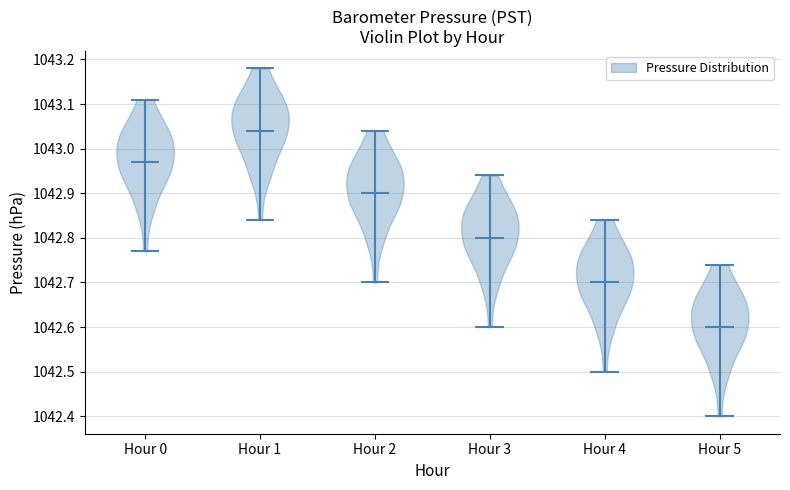

Reading left to right, read every violin against the y-axis: where its median line is, and the lowest and highest points it reaches. The values are not printed on the chart, so give them approximately, as read against the axis.

Hour 0: median line 1042.97, lowest point 1042.77, highest point 1043.11
Hour 1: median line 1043.04, lowest point 1042.84, highest point 1043.18
Hour 2: median line 1042.90, lowest point 1042.70, highest point 1043.04
Hour 3: median line 1042.80, lowest point 1042.60, highest point 1042.94
Hour 4: median line 1042.70, lowest point 1042.50, highest point 1042.84
Hour 5: median line 1042.60, lowest point 1042.40, highest point 1042.74